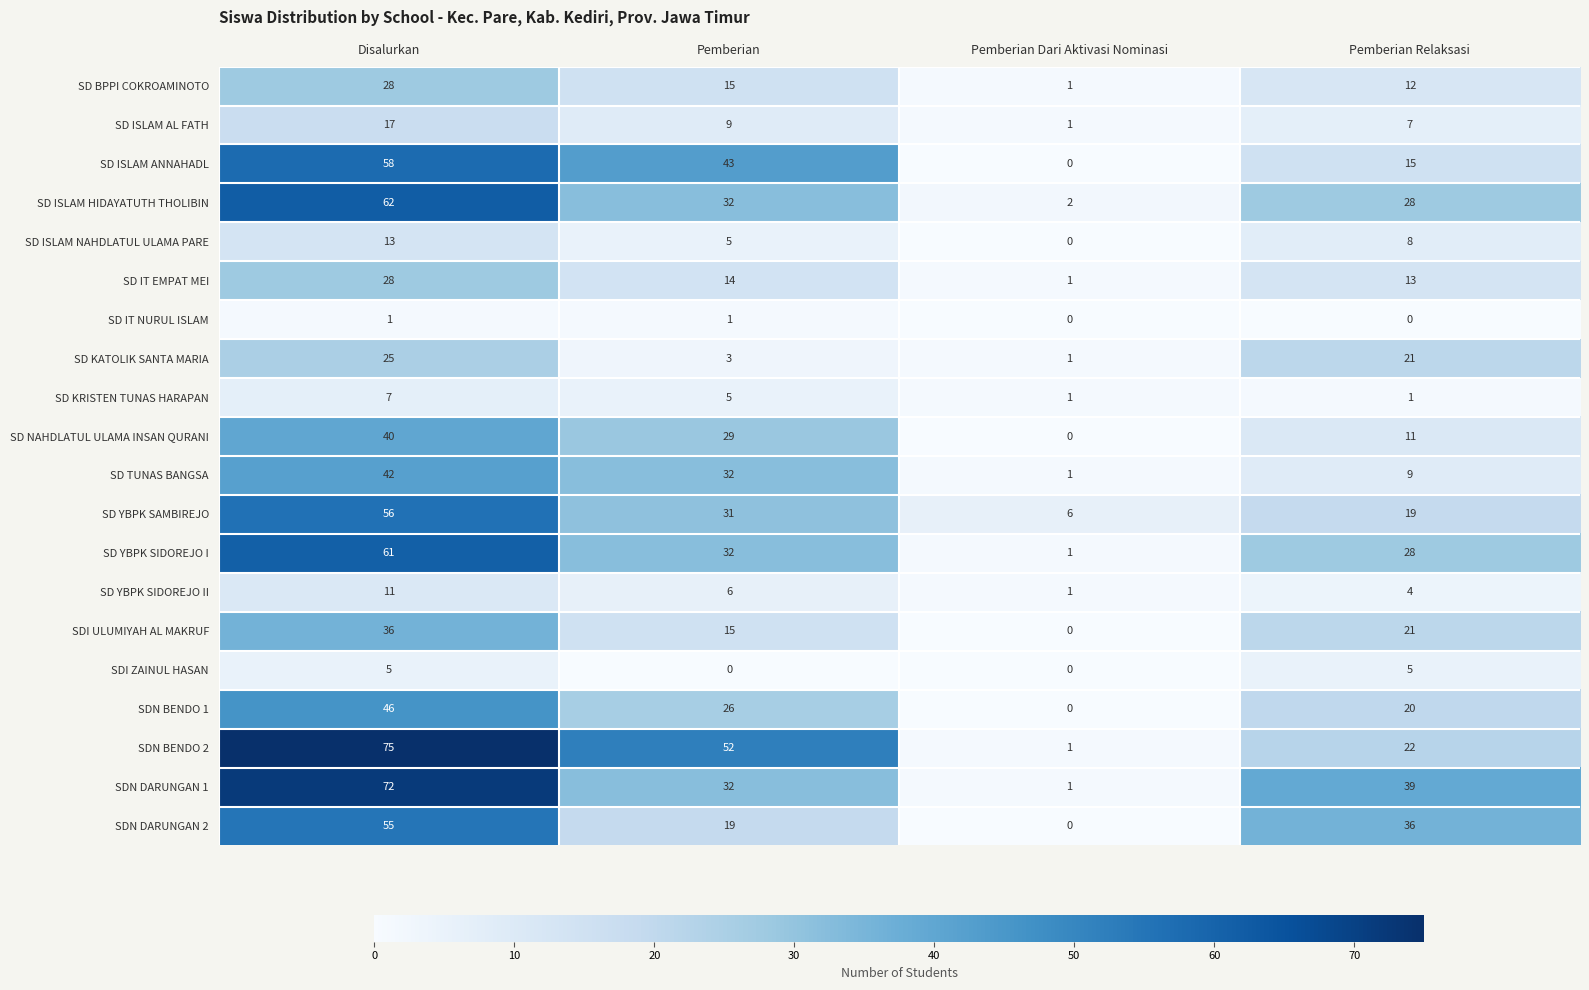

Which label corresponds to the largest value in the chart?

Disalurkan